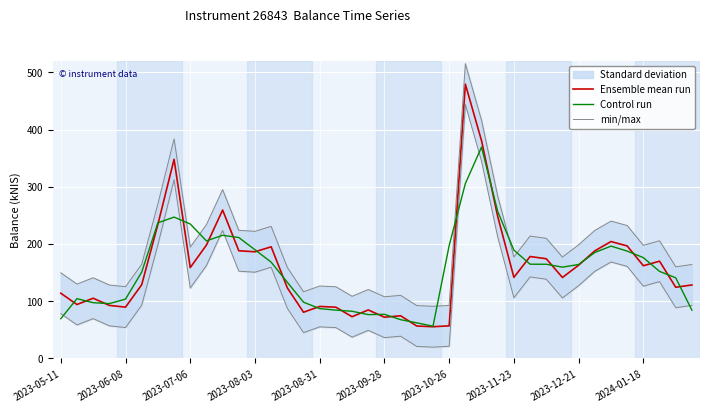

Which series has the widest spread of values?

Ensemble mean run